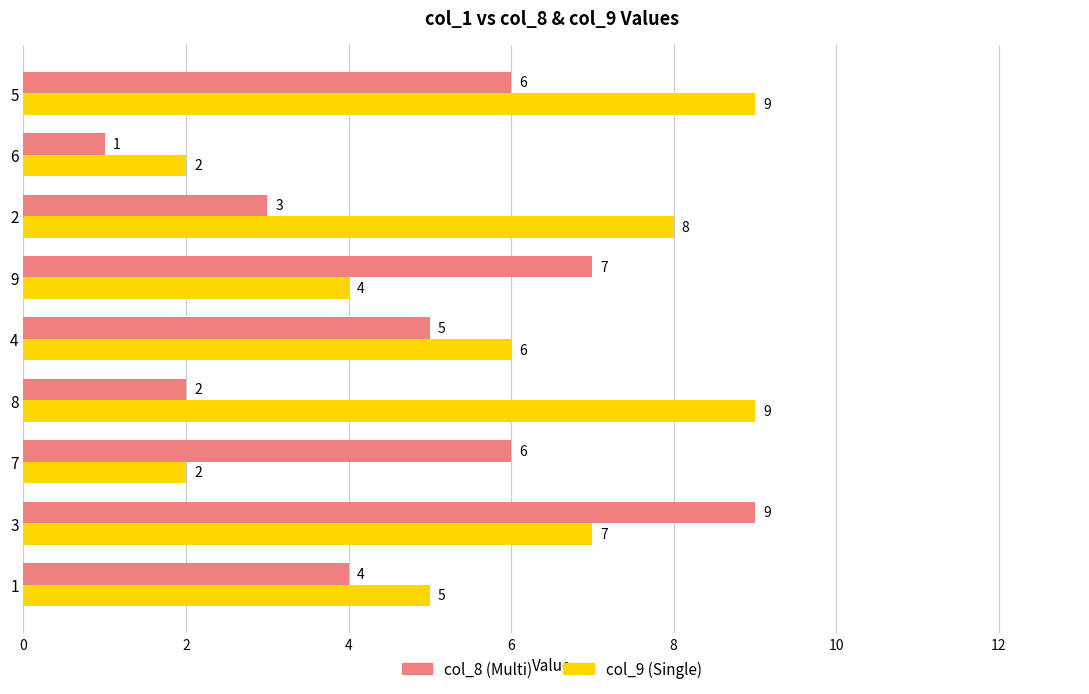

Is the value of col_9 (Single) at 7 greater than the value of col_8 (Multi) at 4?

No